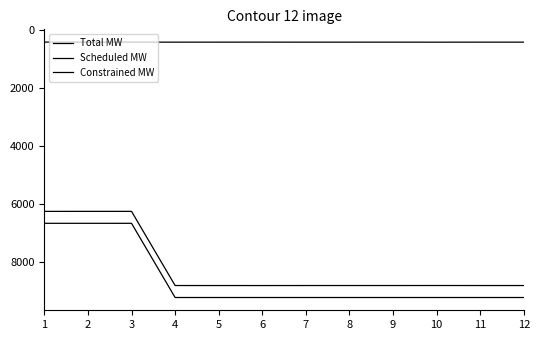

How many lines are shown in the chart?

3